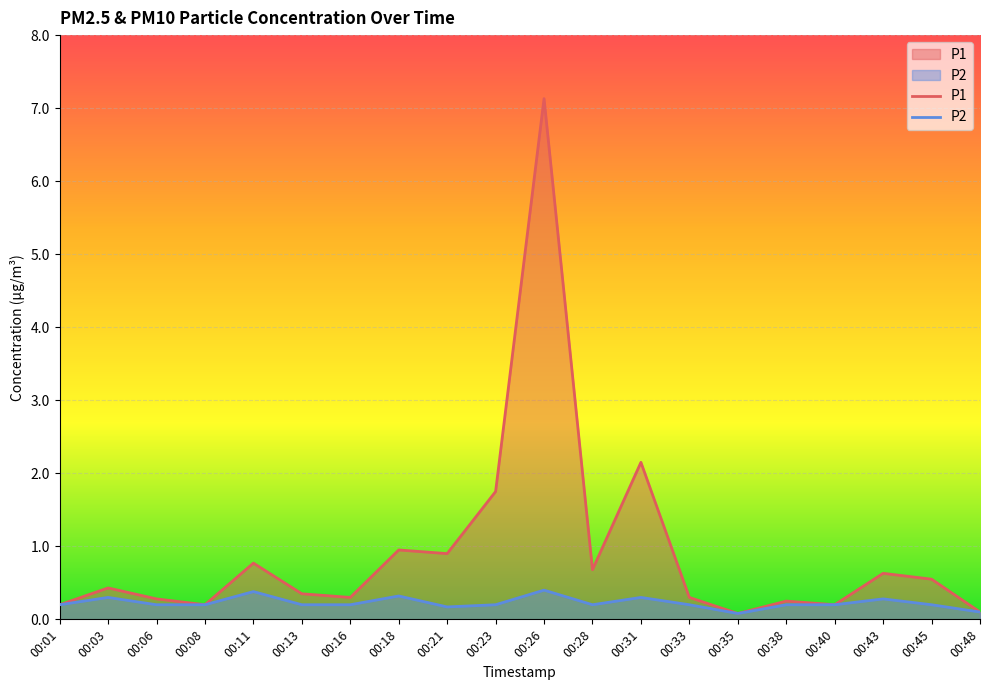

In P1, how many points are higher than both neighbors (excluding endpoints)?

7